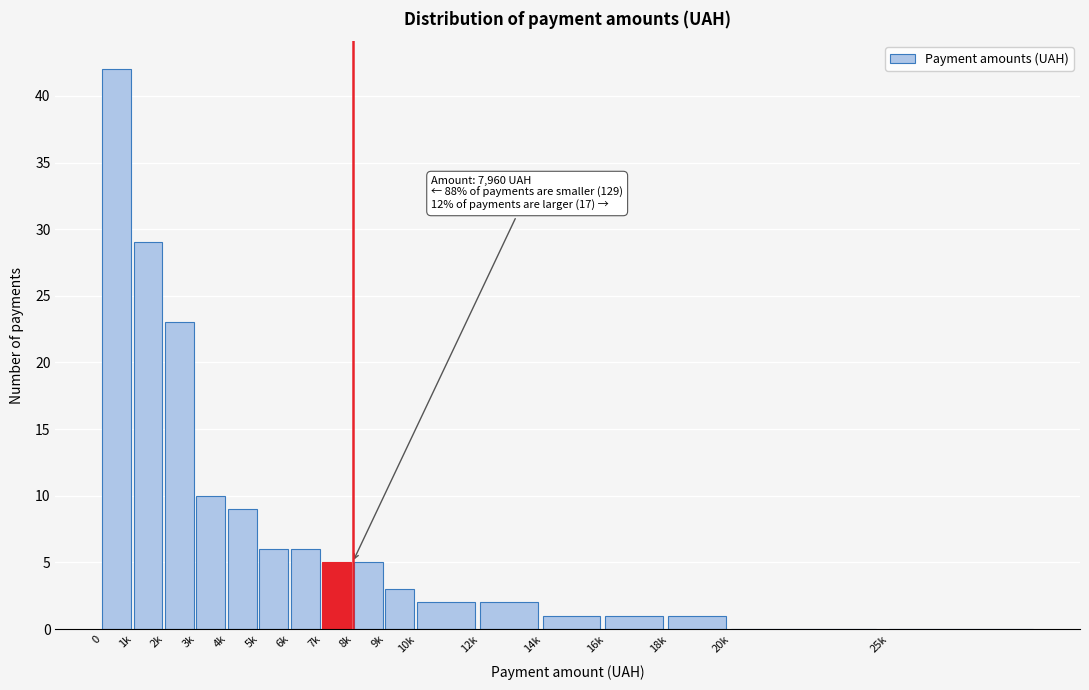

Reading right to left, extract all data points from this chart.

25k=0	20k=0	18k=1	16k=1	14k=1	12k=2	10k=2	9k=3	8k=5	7k=5	6k=6	5k=6	4k=9	3k=10	2k=23	1k=29	0=42